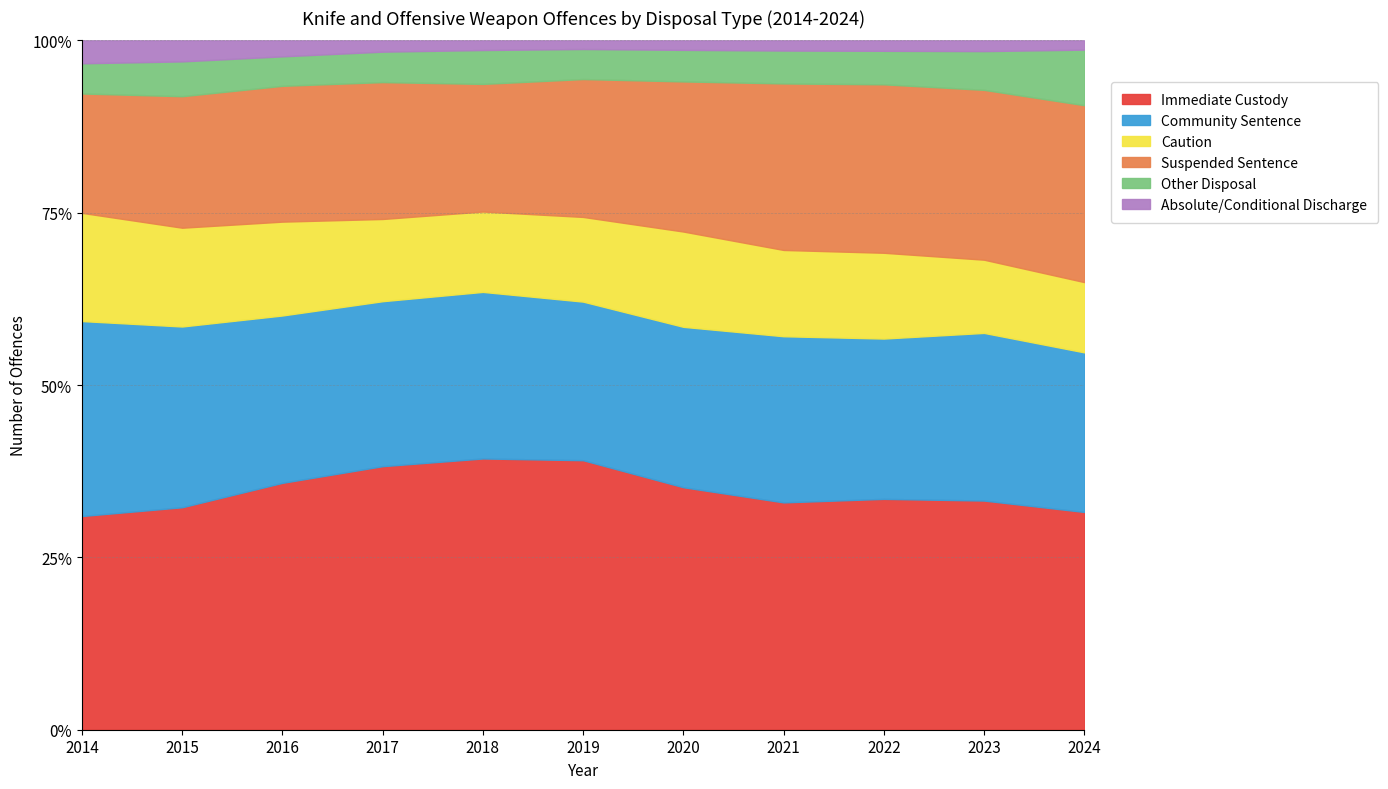

True or false: Absolute/Conditional Discharge and Community Sentence cross at least once.

False